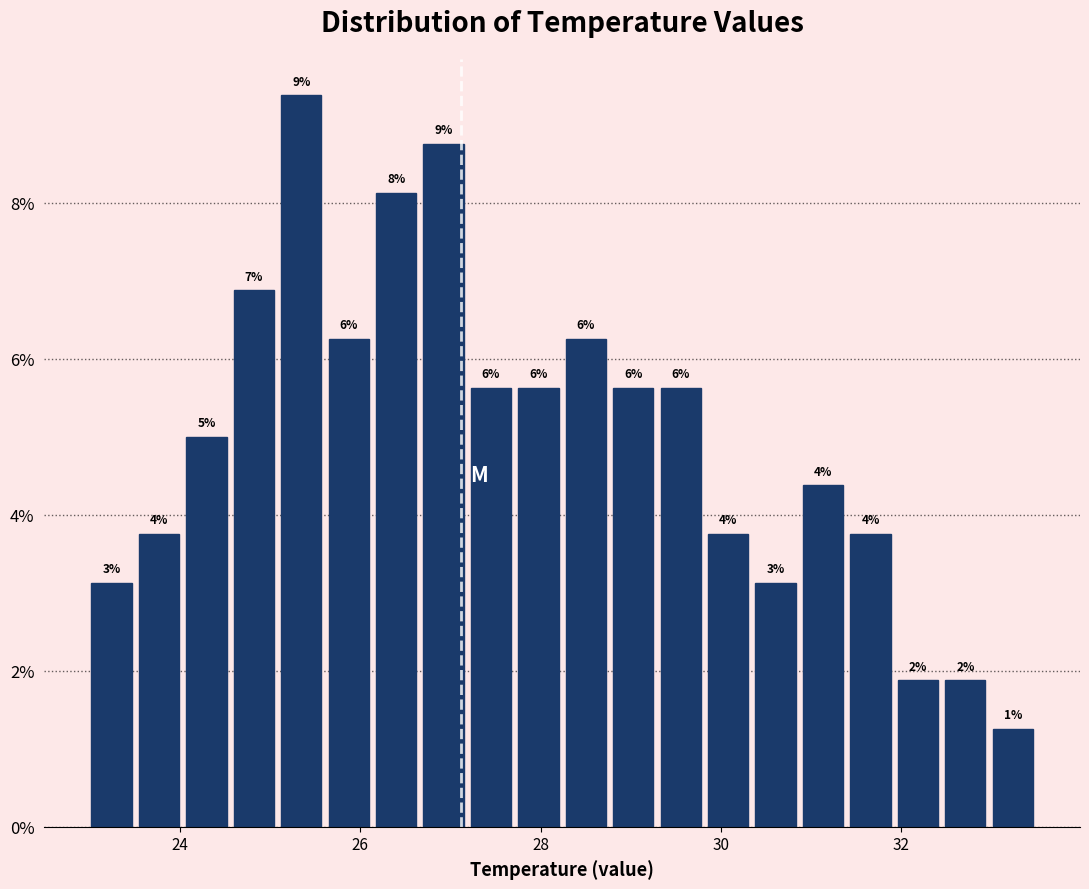

Read against the x-axis, roughly where is the centre of the tallest bar?

25.4